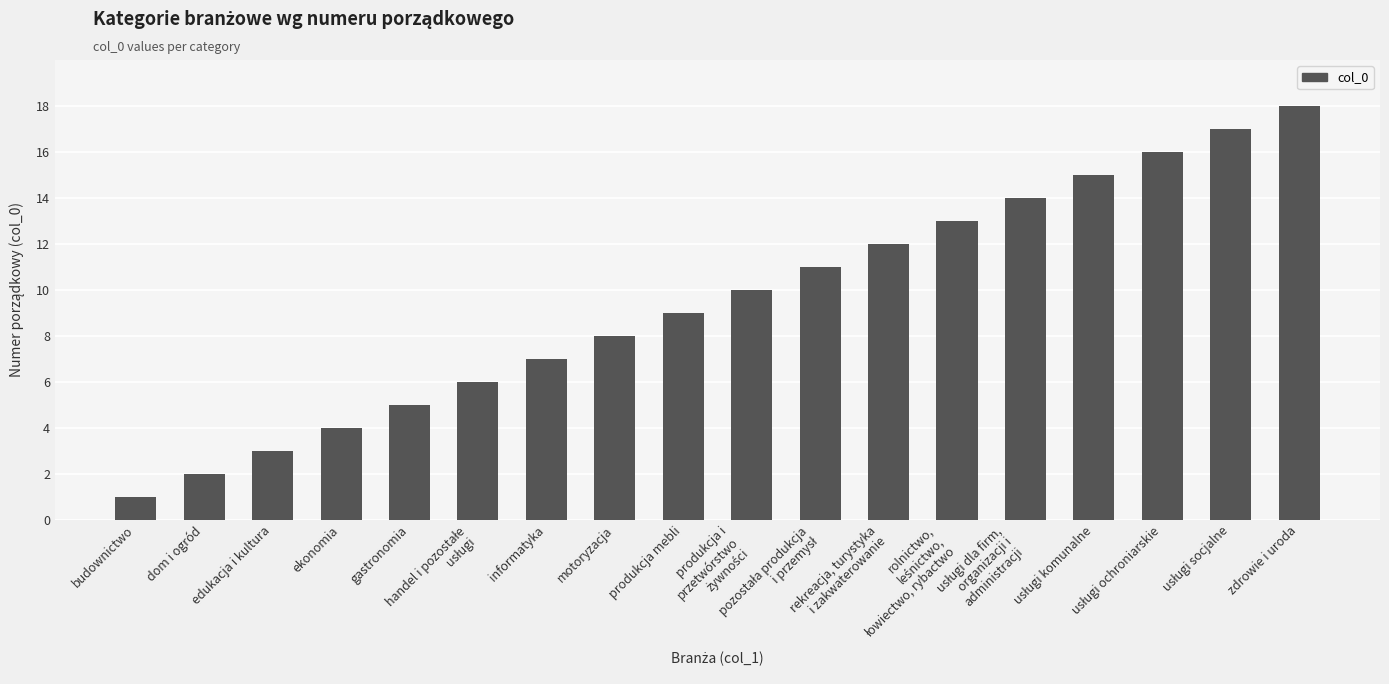

At which label is the value closest to 9?

produkcja mebli